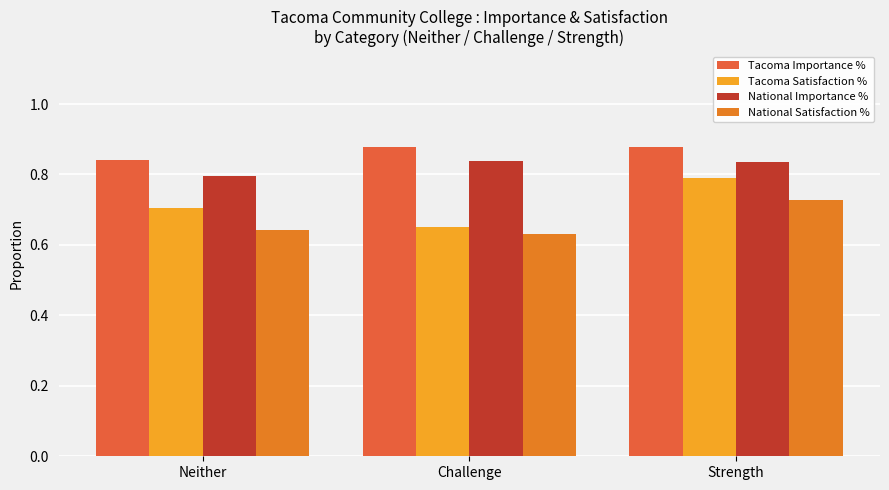

Rank the series by their maximum value, from highest to lowest.

Tacoma Importance %, National Importance %, Tacoma Satisfaction %, National Satisfaction %